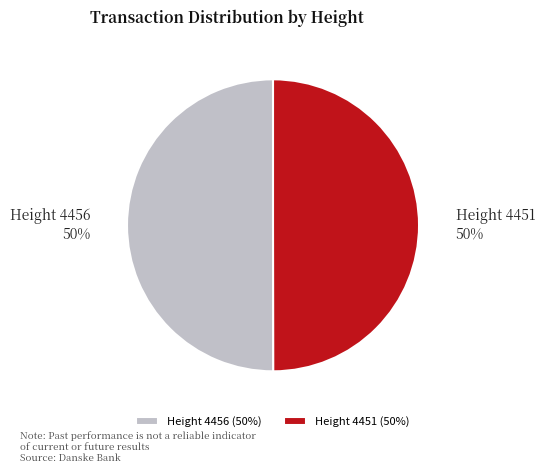

The Height 4456 slice represents 50% of the pie. True or false?

True